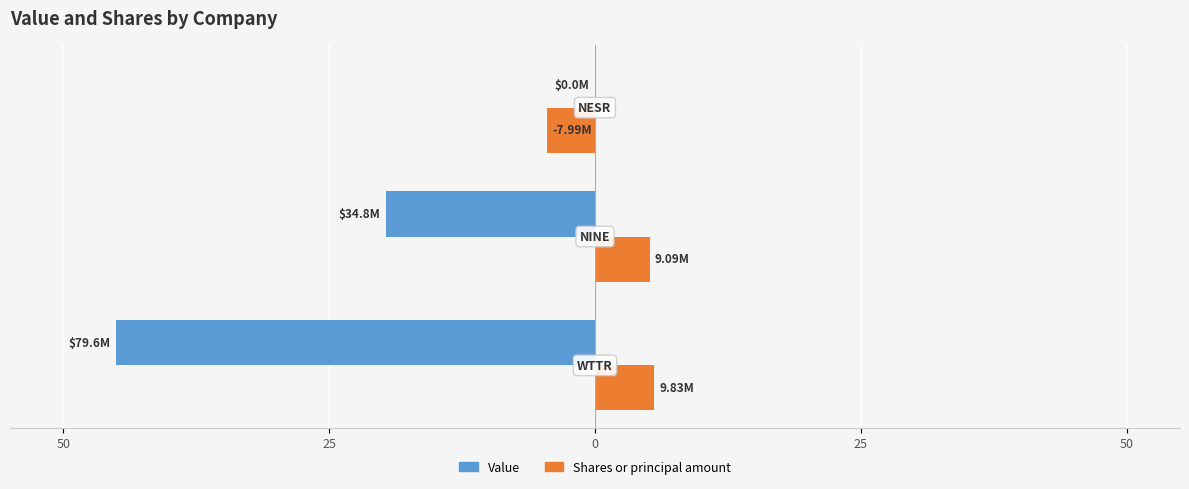

What are all the series names shown in the legend?

Value, Shares or principal amount